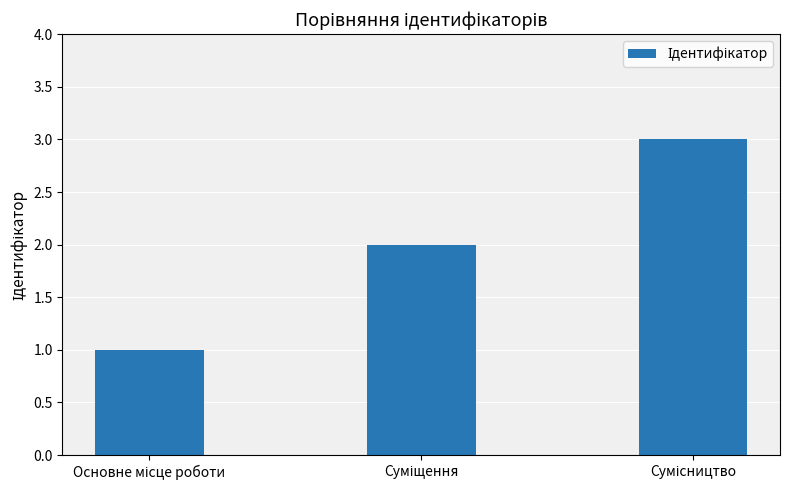

How many values are between 1 and 3?

3